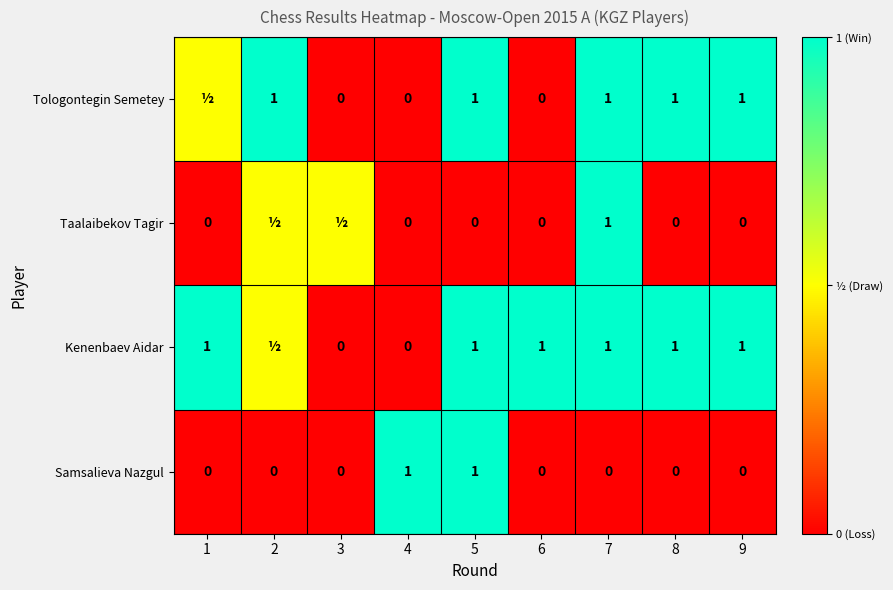

Is it true that Samsalieva Nazgul equals 0.3 at 3?

False